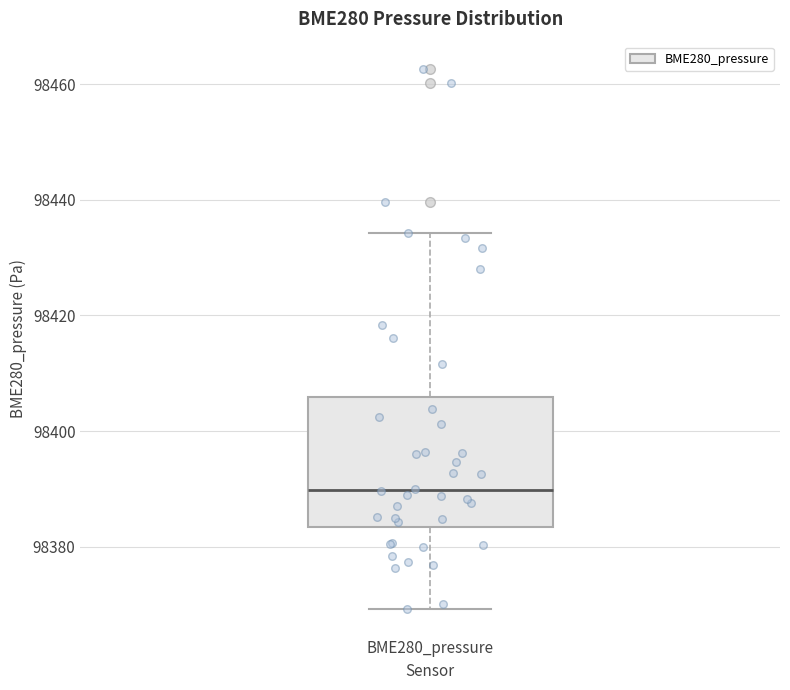

Where does the upper whisker of the box for BME280_pressure end on the y-axis? The values are not printed on the chart, so give them approximately, as read against the axis.

98434